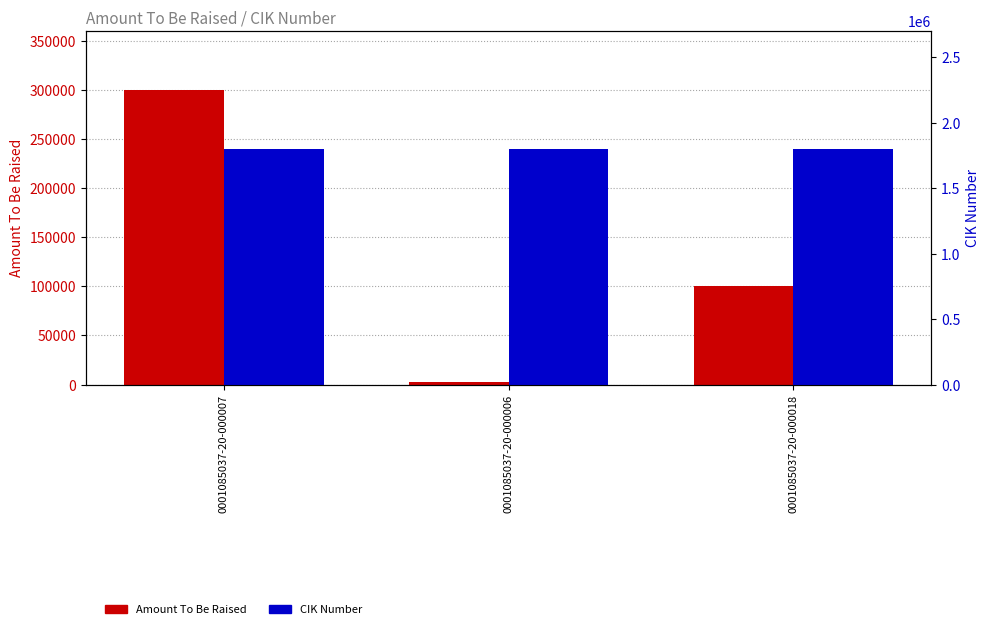

Which series changed the most between 0001085037-20-000007 and 0001085037-20-000018?

Amount To Be Raised